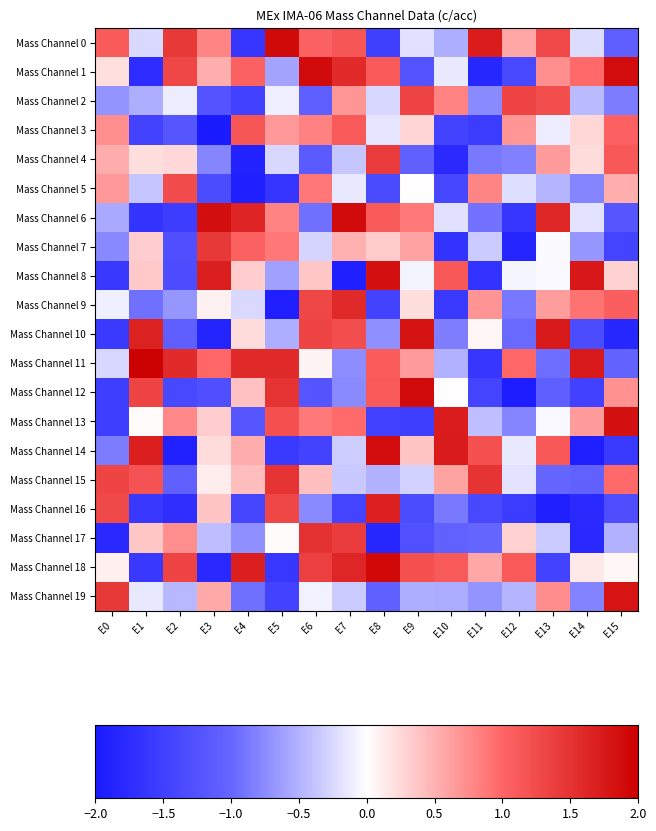

Between E9 and E15, which series saw the biggest shift?

Mass Channel 10